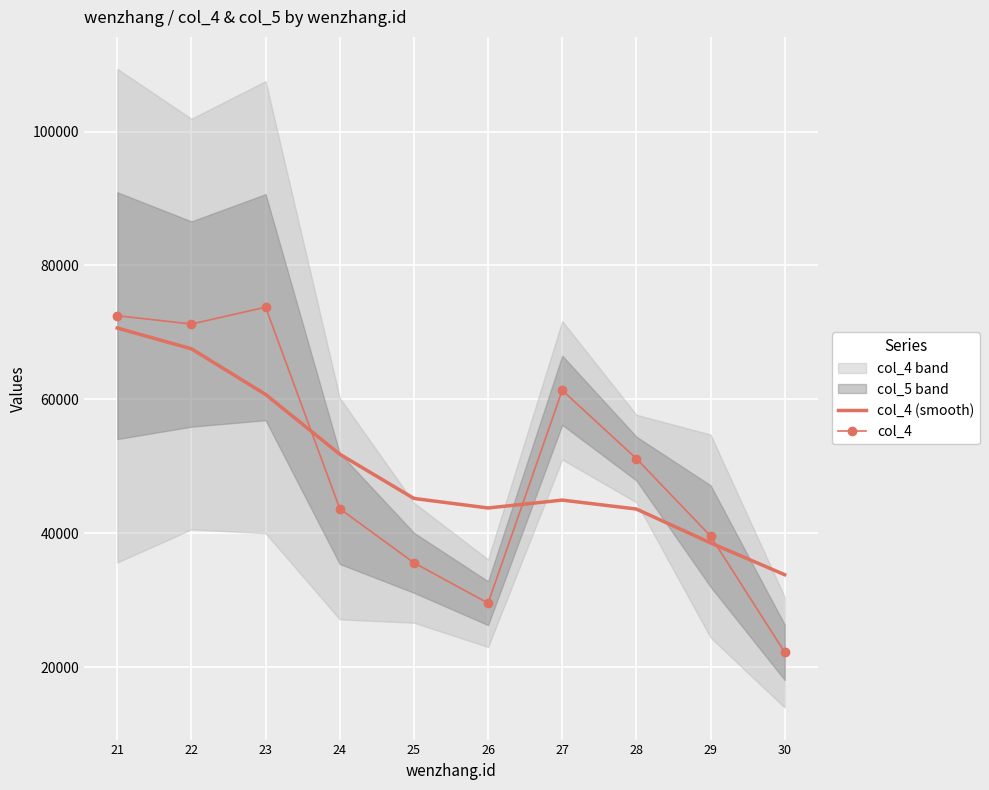

How many categories are shown in the chart?

10